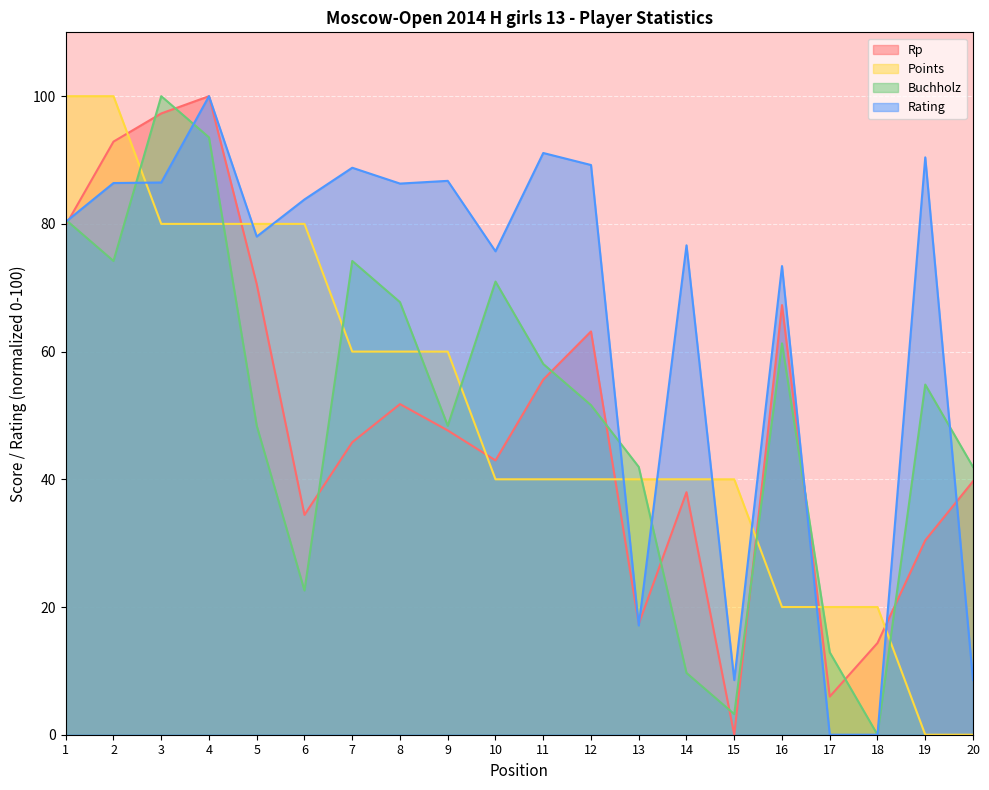

What is the value of the Rp point at the 13th from the left?

17.4